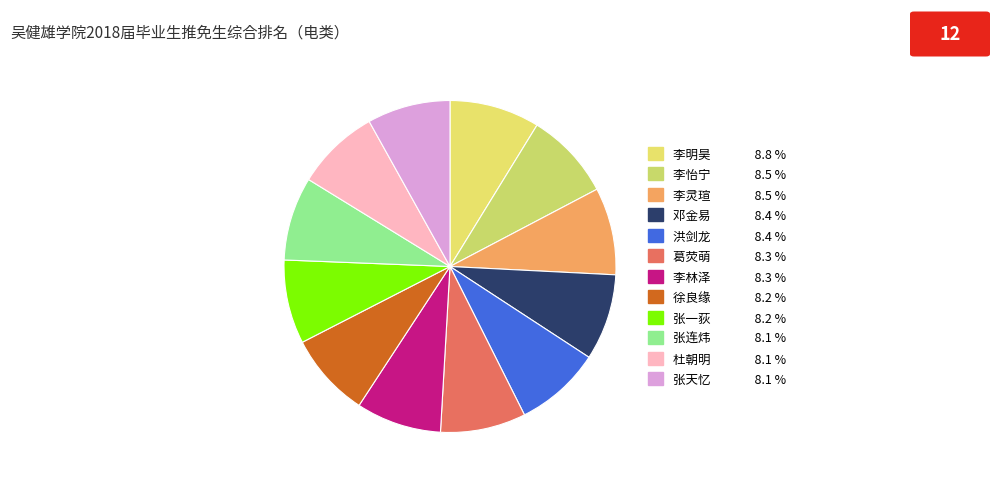

What is the largest slice in the pie chart?

李明昊